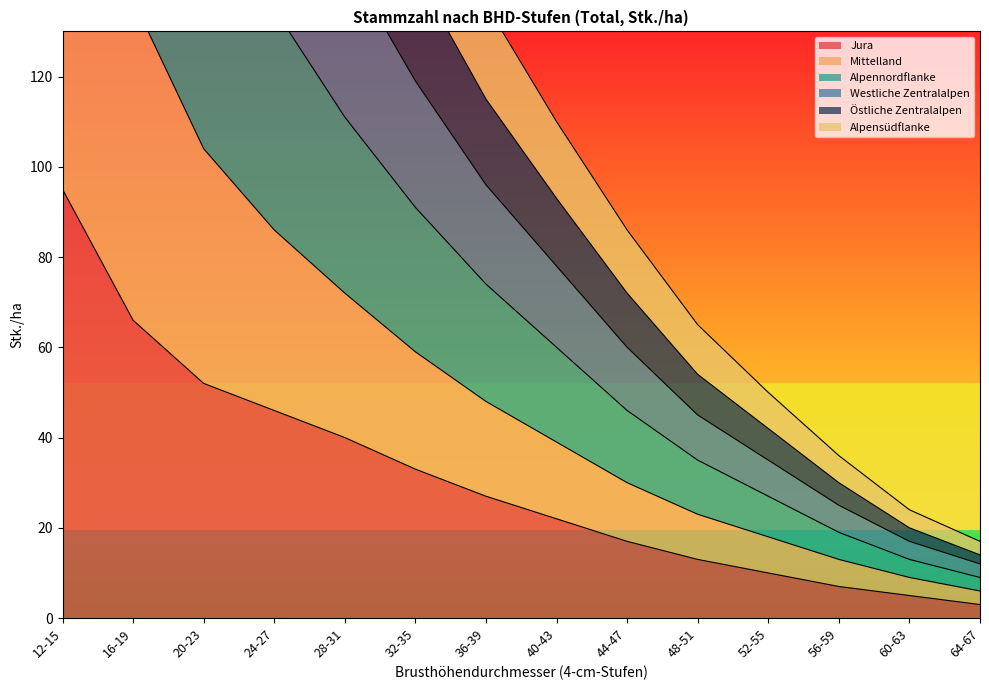

True or false: Westliche Zentralalpen has more than 2 points higher than both neighbors.

False